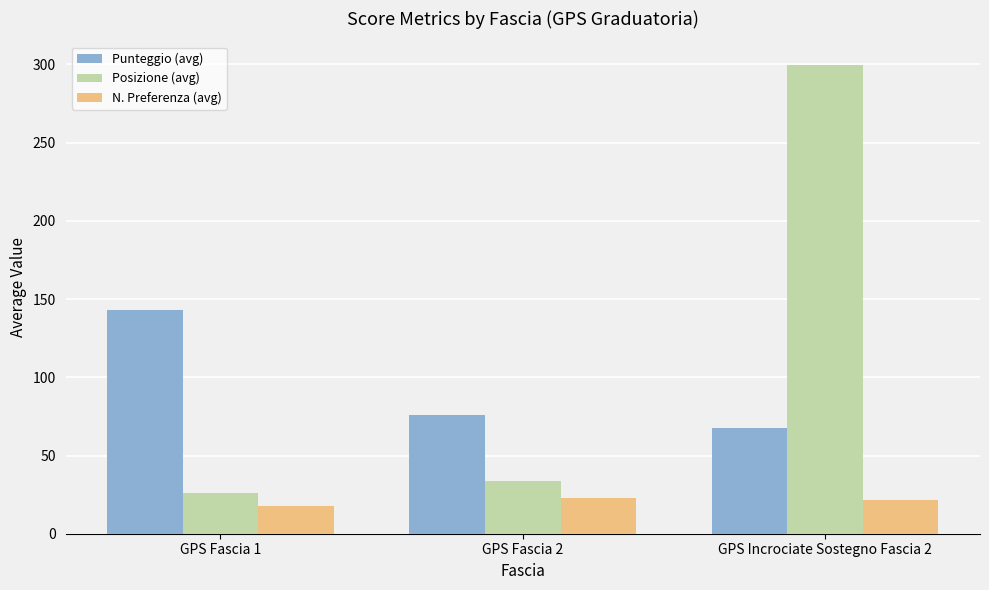

Reading left to right, list all the values displayed in this chart.

Punteggio (avg): GPS Fascia 1=143.2	GPS Fascia 2=75.8	GPS Incrociate Sostegno Fascia 2=67.8
Posizione (avg): GPS Fascia 1=26.3	GPS Fascia 2=34.0	GPS Incrociate Sostegno Fascia 2=299.8
N. Preferenza (avg): GPS Fascia 1=17.8	GPS Fascia 2=22.8	GPS Incrociate Sostegno Fascia 2=21.5